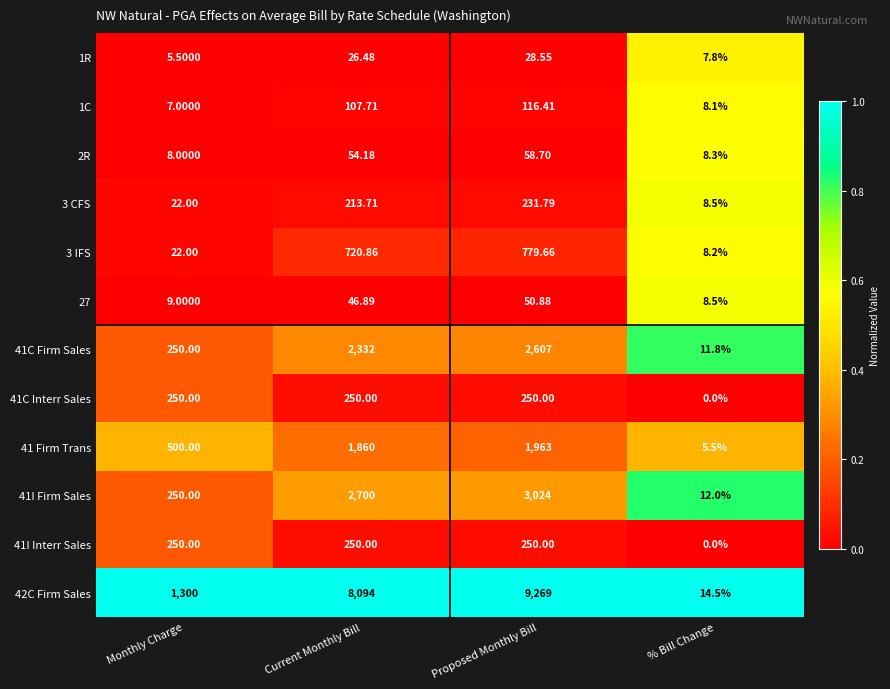

How many series are shown in this chart?

12